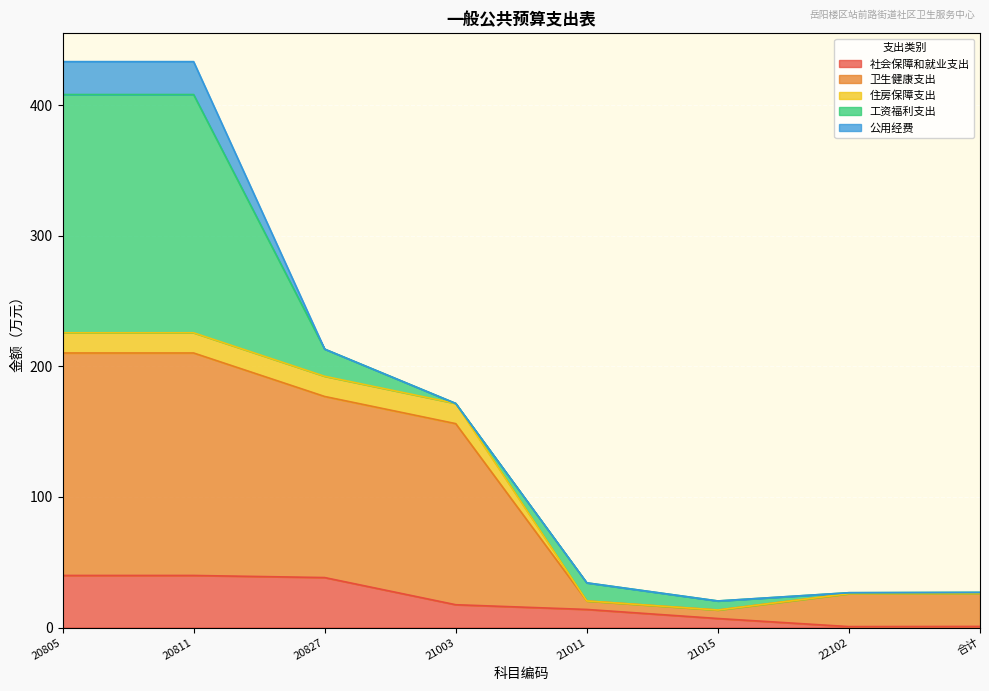

What is the highest value of the 社会保障和就业支出 series?

39.9